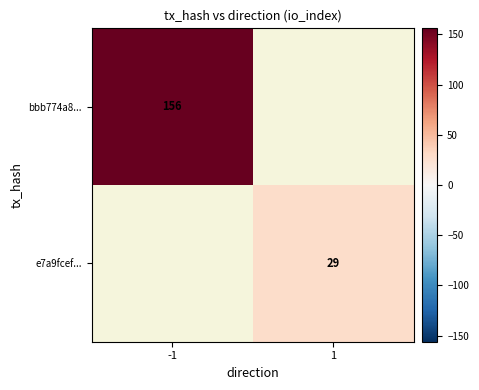

What is the minimum value shown in the chart?

29.0